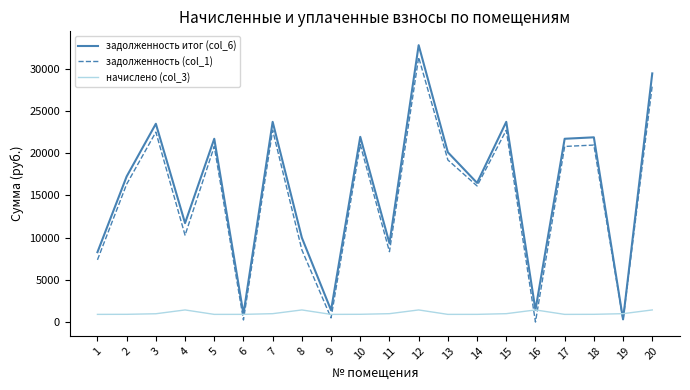

The value of начислено (col_3) at 6 is 912.0. True or false?

True